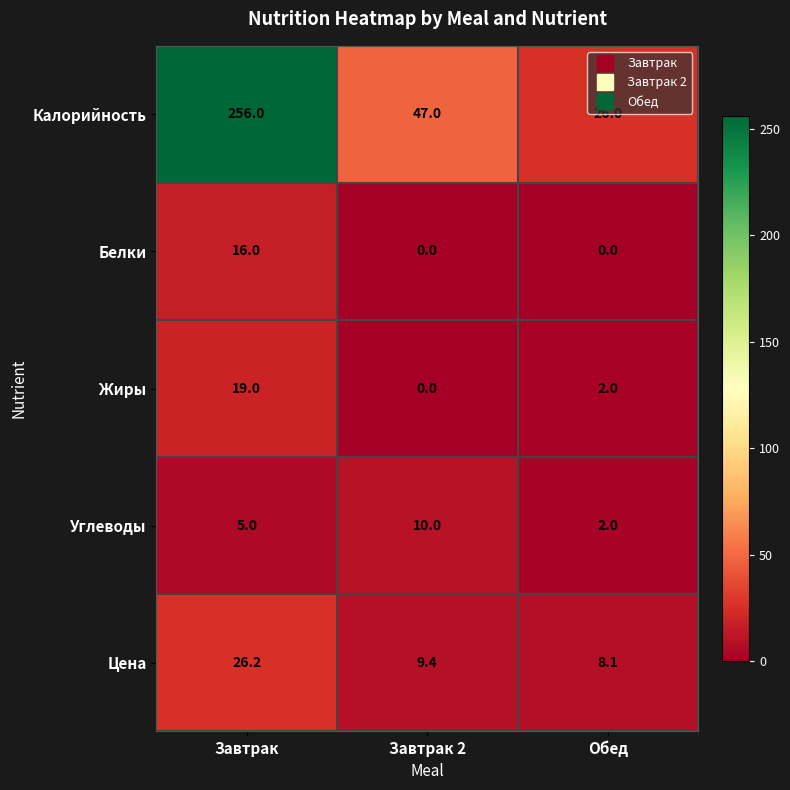

Which series changed the most between Завтрак 2 and Обед?

Калорийность